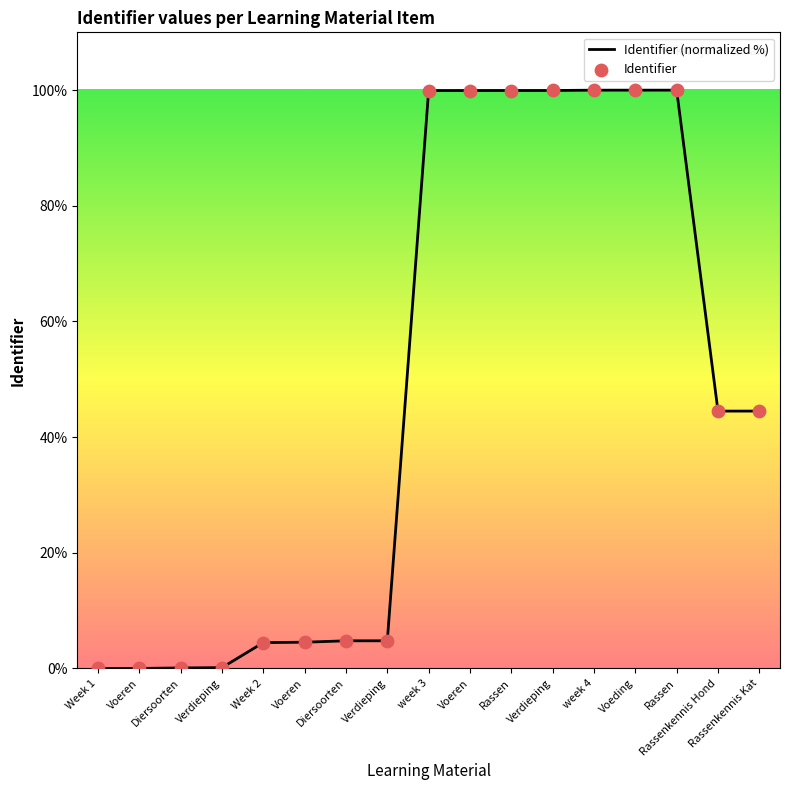

How many lines are shown in the chart?

1